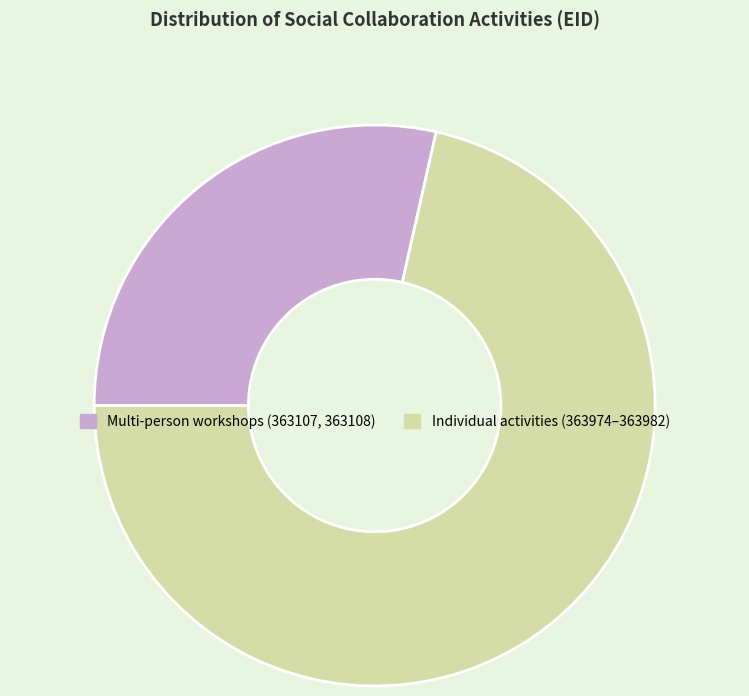

How many segments does this pie chart have?

2